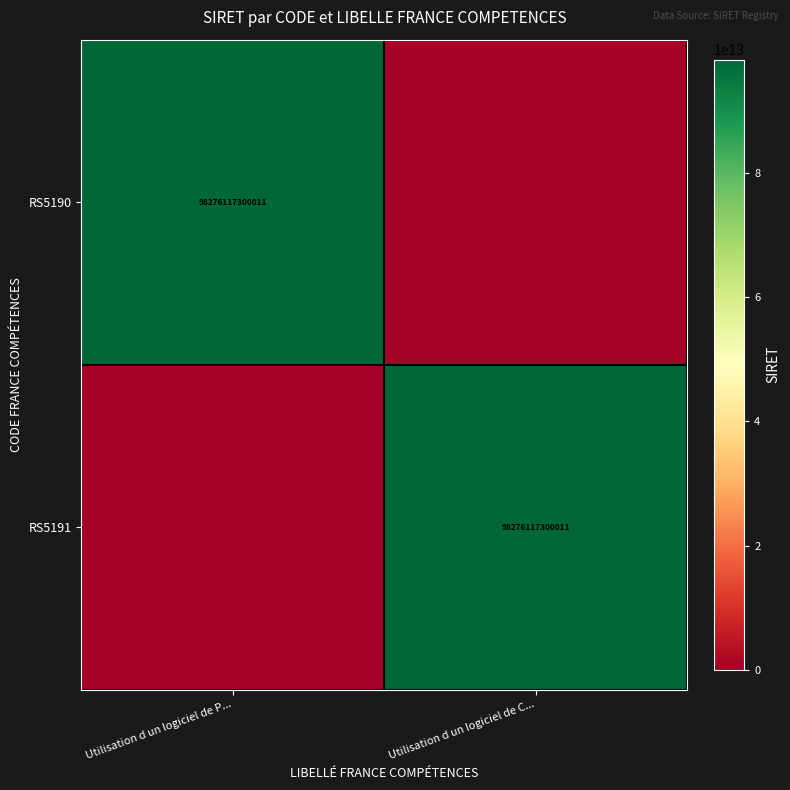

The value of RS5191 at Utilisation d un logiciel de C... is 43219822567068. True or false?

False